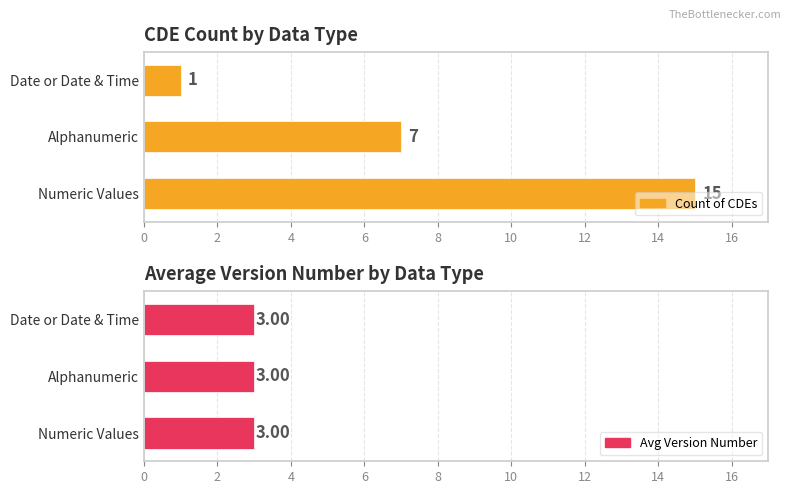

Rank the series by their maximum value, from highest to lowest.

Count of CDEs, Avg Version Number